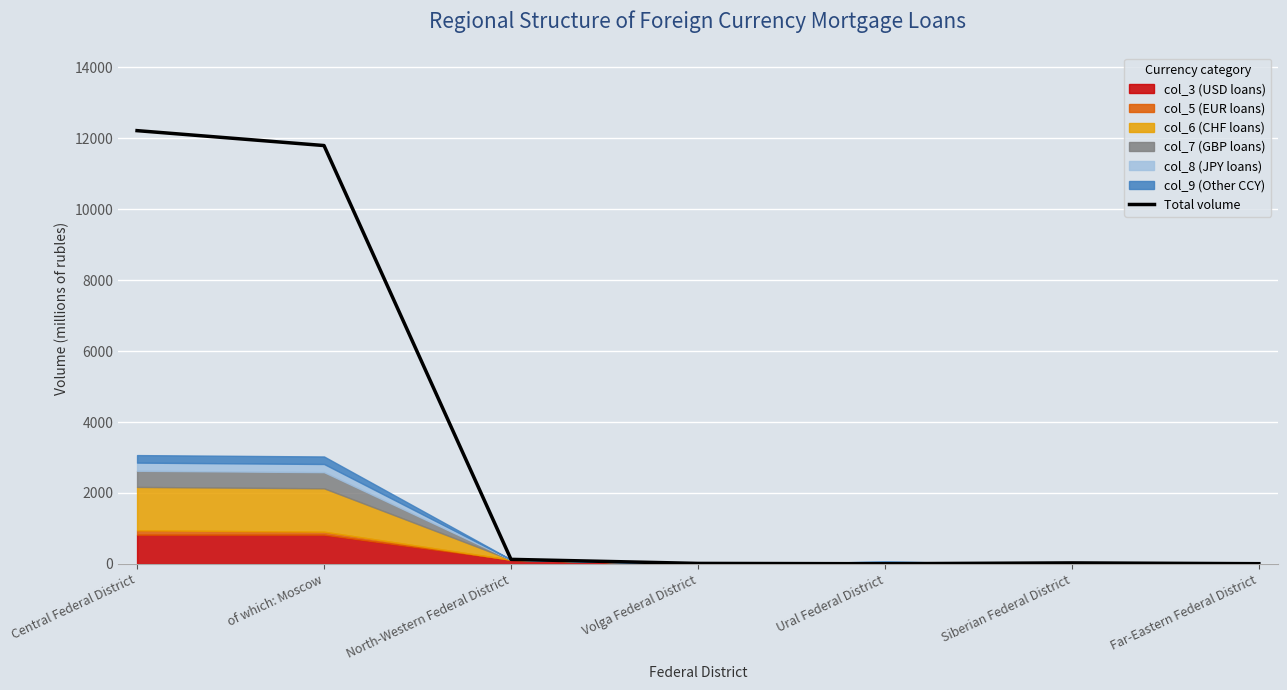

What is the greatest value displayed?

12209